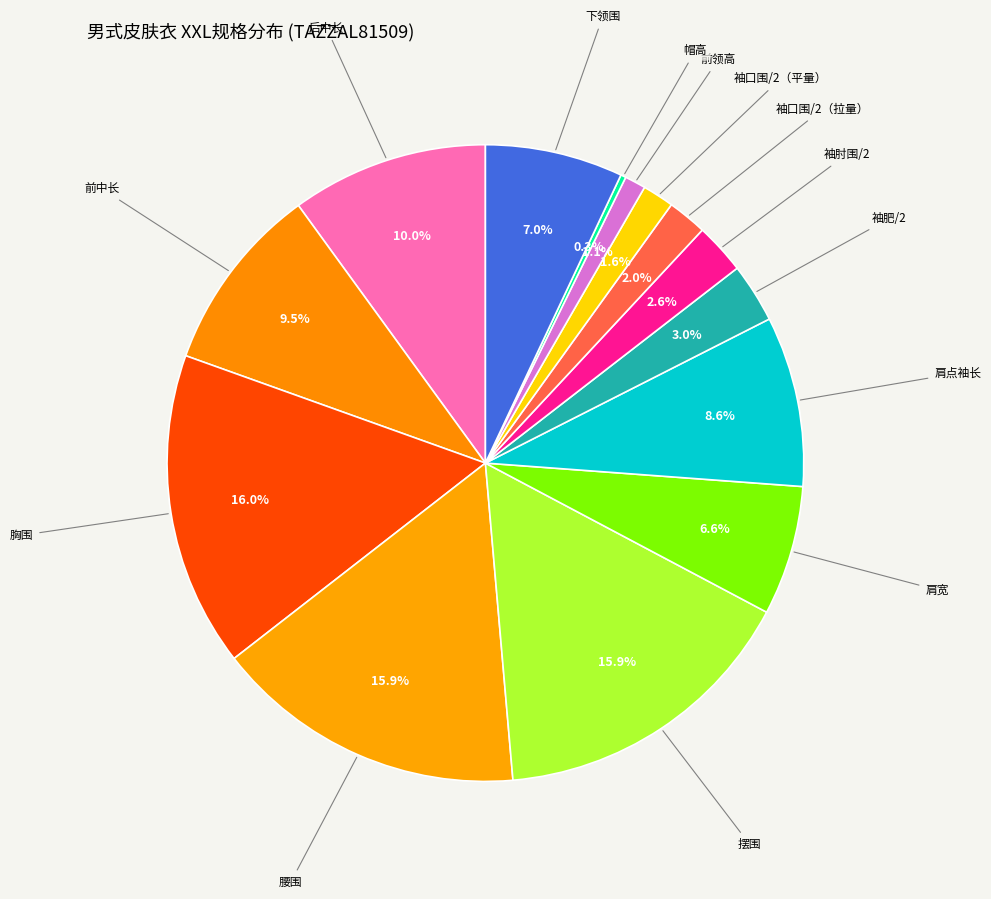

Approximately how many times larger is the value at 袖口围/2（拉量） compared to 袖肥/2?

0.7